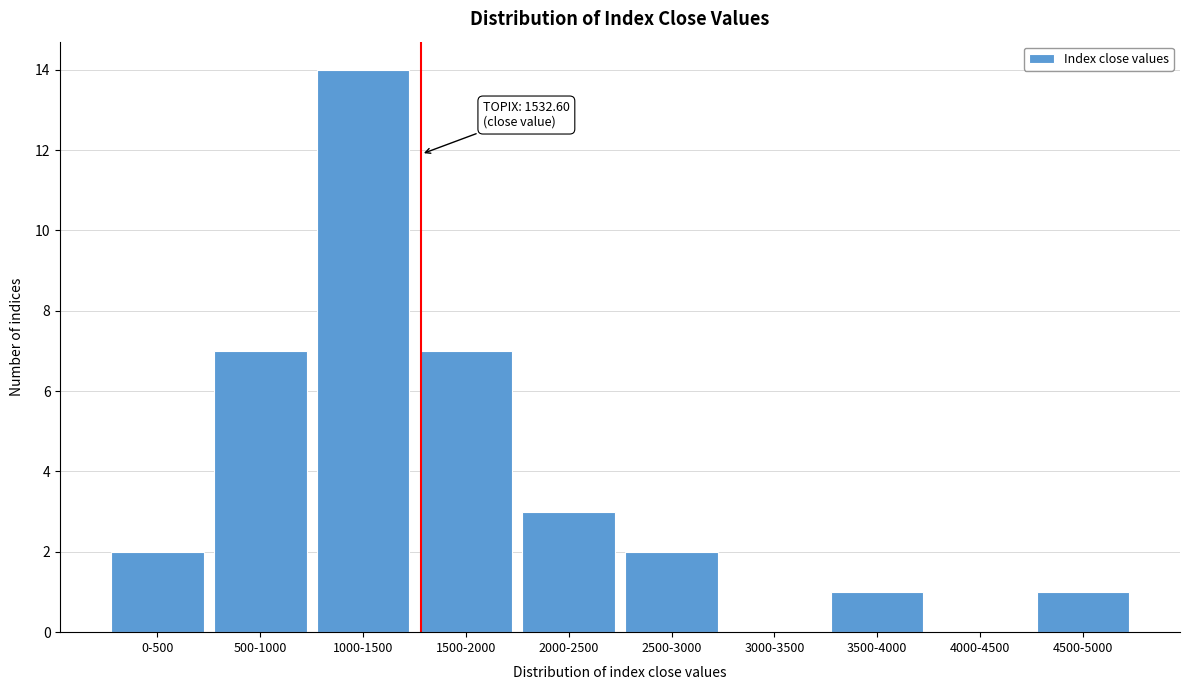

Reading left to right, transcribe all the data shown in this chart.

0-500=2	500-1000=7	1000-1500=14	1500-2000=7	2000-2500=3	2500-3000=2	3000-3500=0	3500-4000=1	4000-4500=0	4500-5000=1